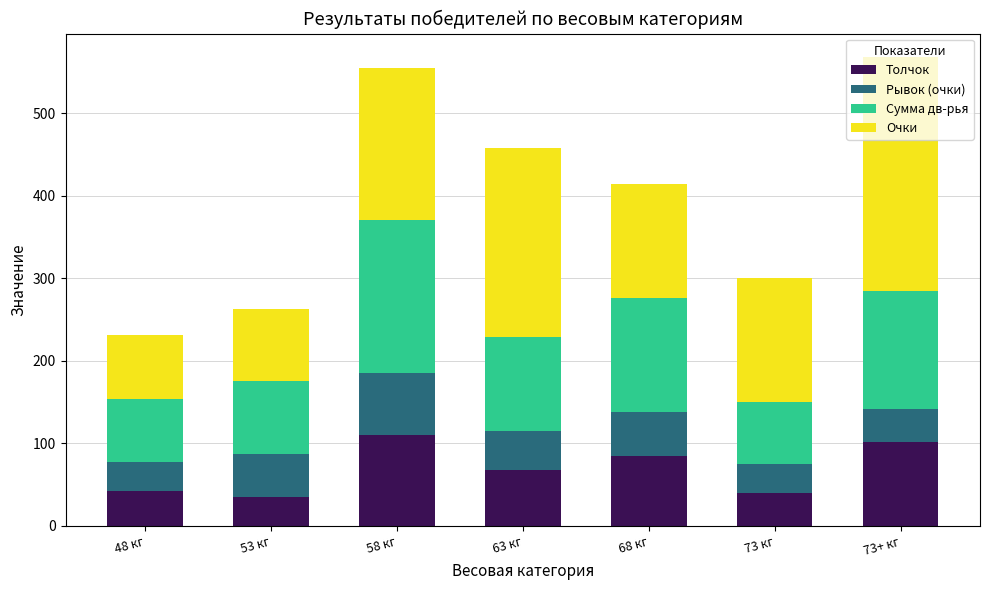

Are the bars grouped side by side (vs. stacked)?

No